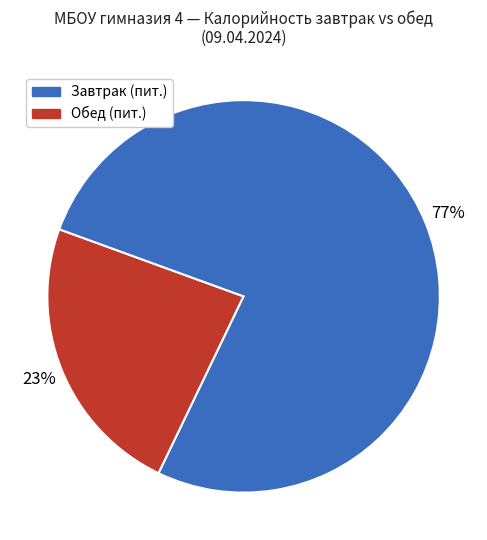

To the nearest percent, what is the average slice percentage?

50%